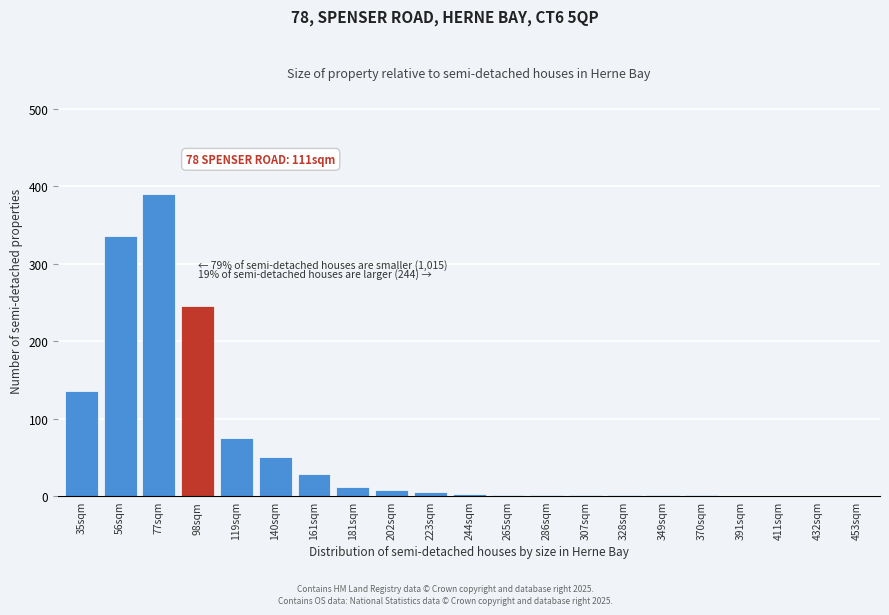

What is the sum of all values?

1294